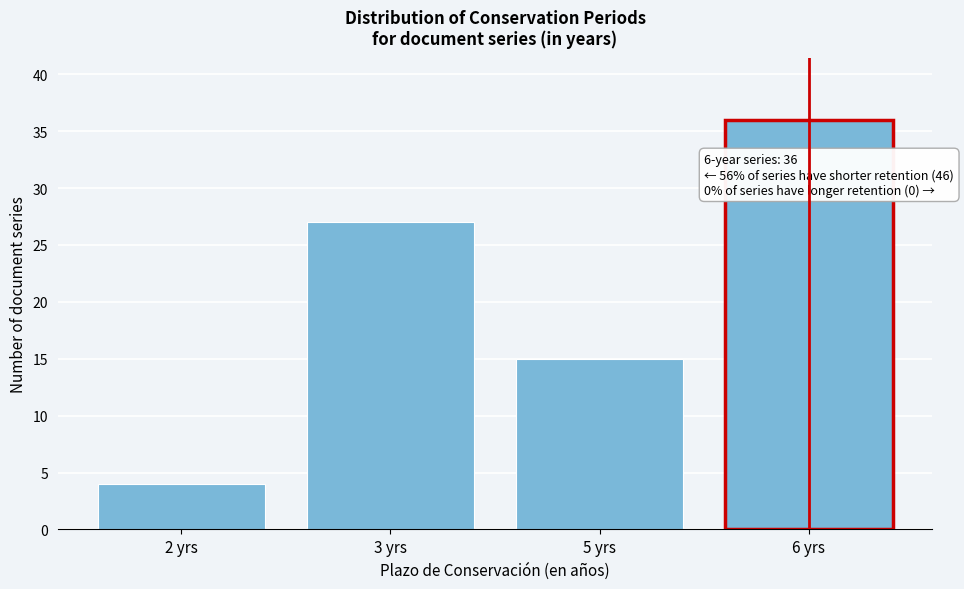

Reading left to right, extract all data points from this chart.

2 yrs=4	3 yrs=27	5 yrs=15	6 yrs=36